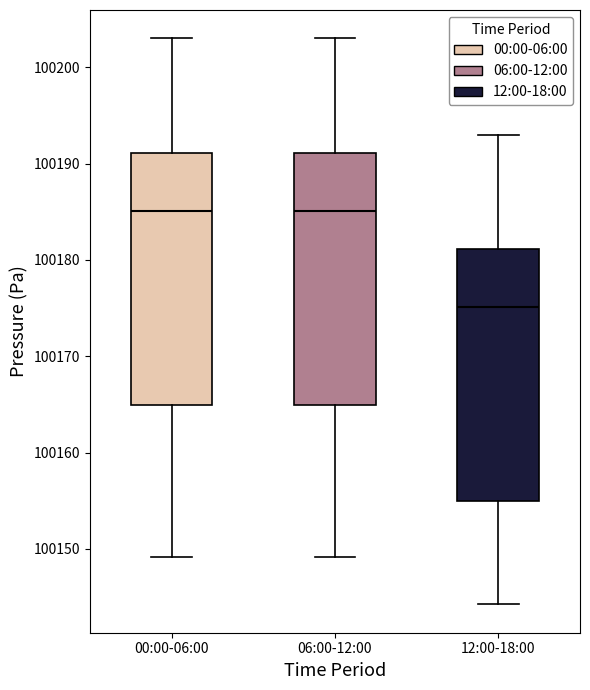

Reading left to right, read every box against the y-axis: the position of its median line, the range the box covers, and the ends of its whiskers. The values are not printed on the chart, so give them approximately, as read against the axis.

00:00-06:00: median 100185, box 100165 to 100191, whiskers 100149 to 100203
06:00-12:00: median 100185, box 100165 to 100191, whiskers 100149 to 100203
12:00-18:00: median 100175, box 100155 to 100181, whiskers 100144 to 100193